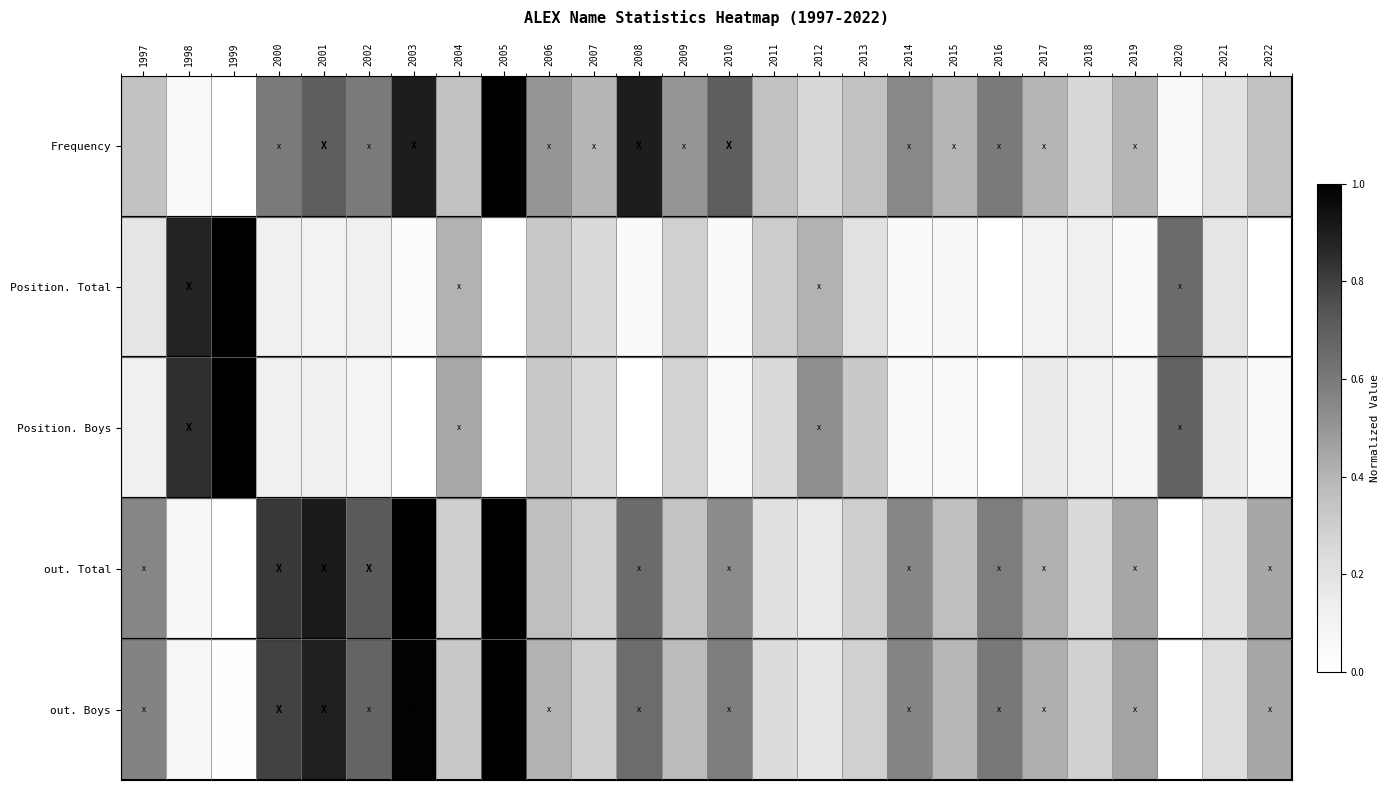

Which label corresponds to the smallest value in the chart?

1999